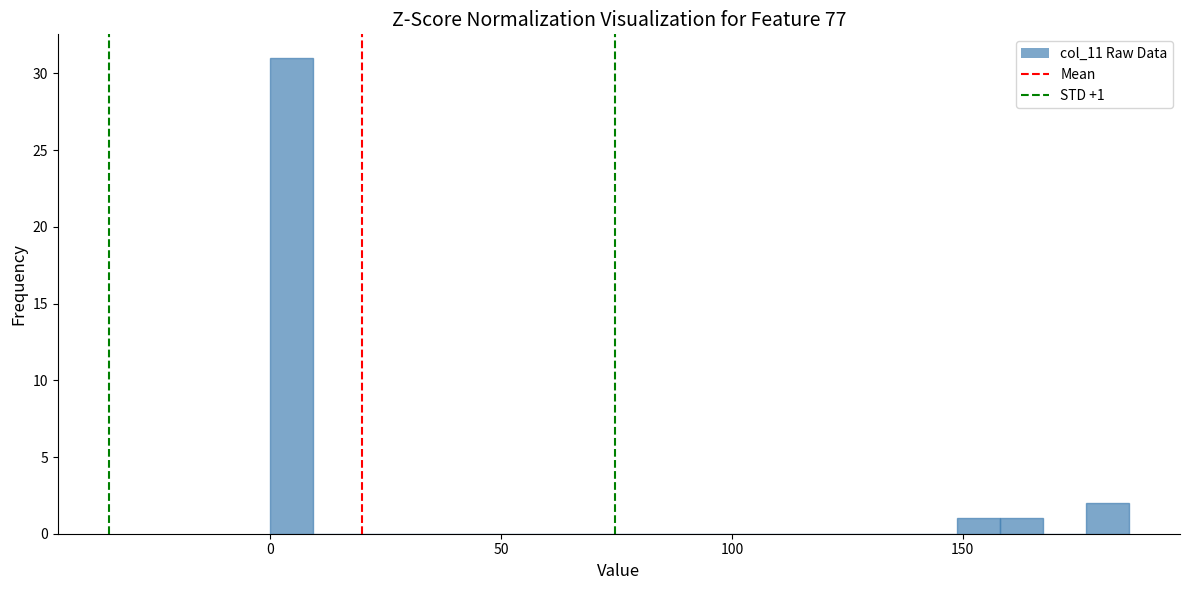

Read against the x-axis, roughly where is the centre of the tallest bar?

5